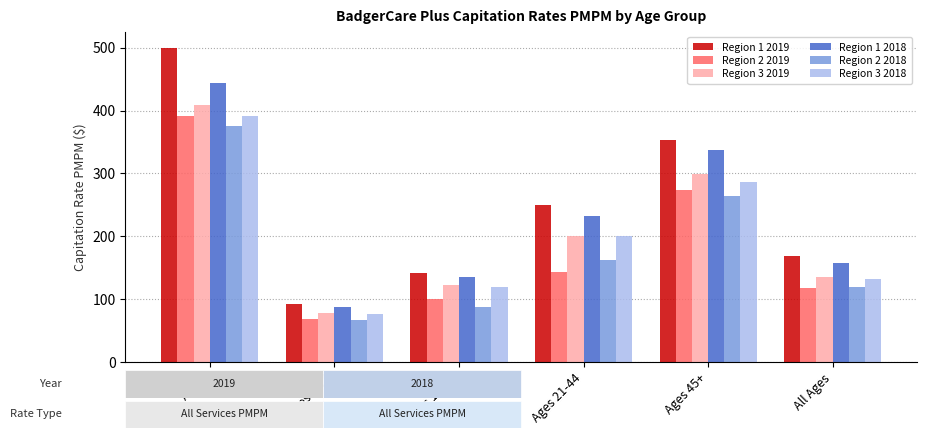

Which category has the highest value across all series?

Age 0